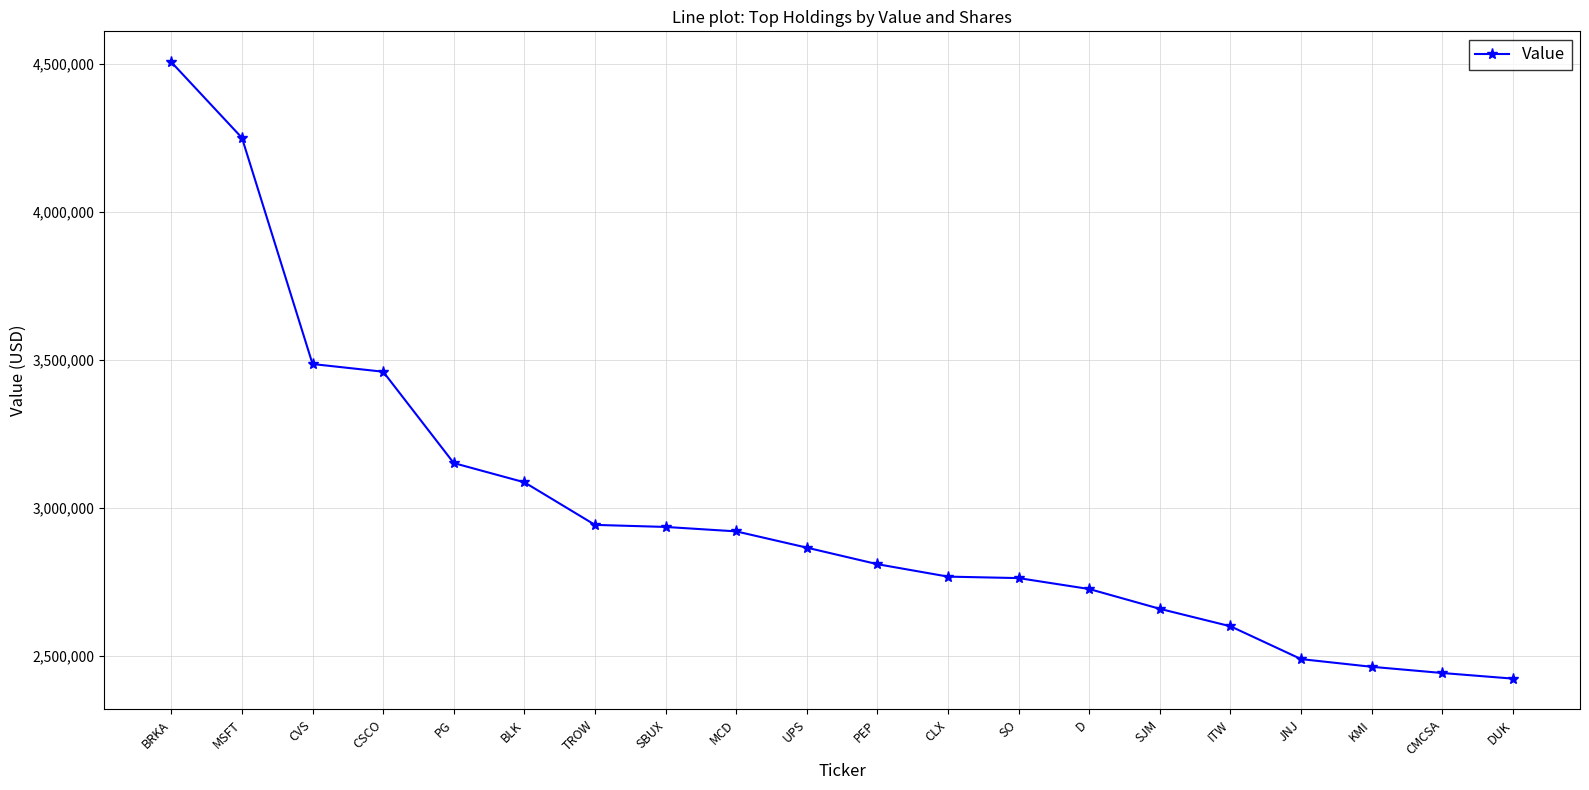

What is the label of the 2nd point from the left?

MSFT